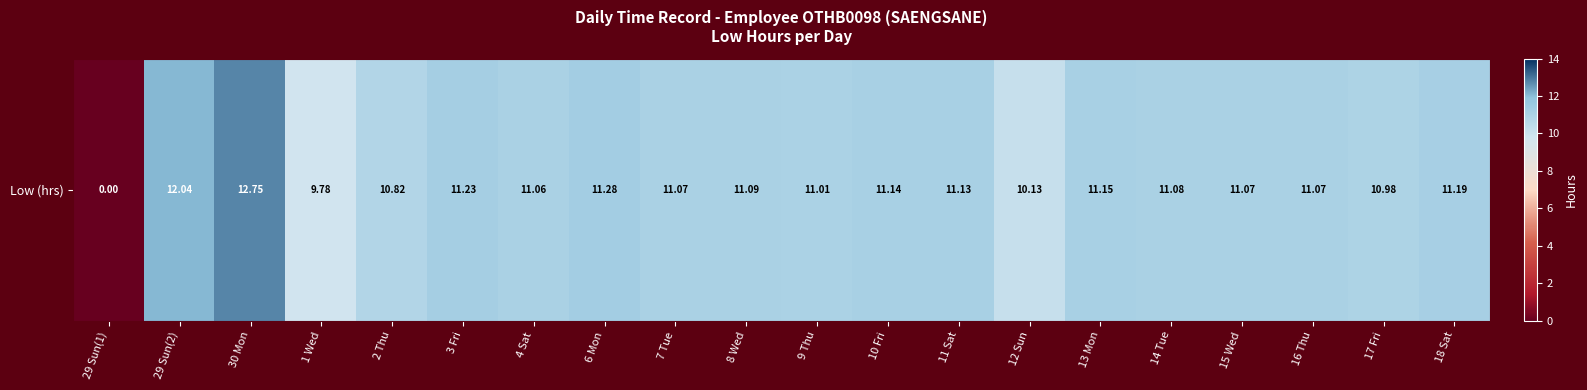

How many categories are shown in the chart?

20